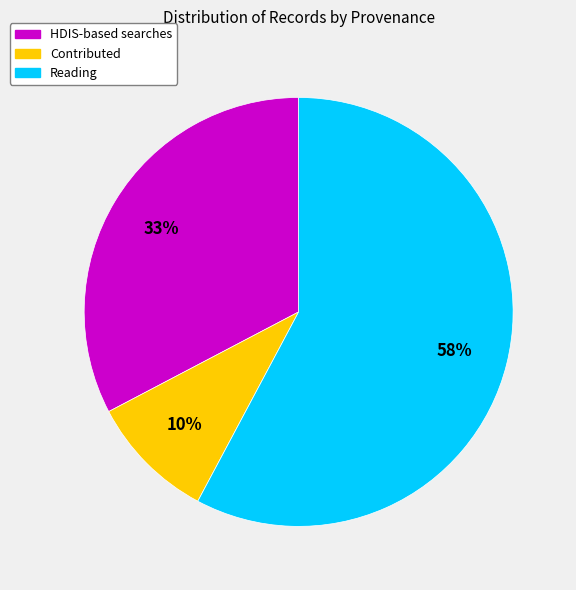

Is there a majority slice in this chart?

Yes